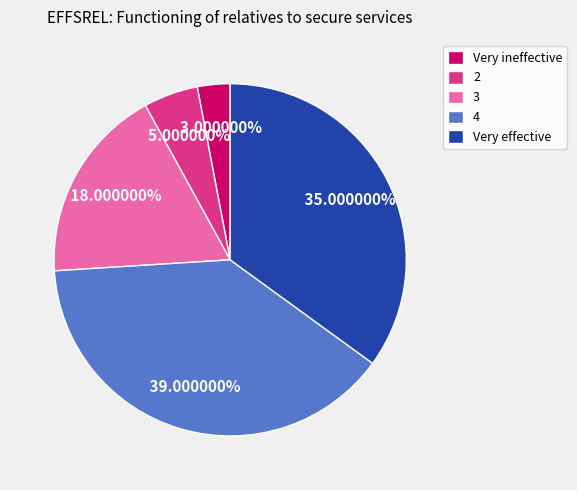

To the nearest percent, what percentage of the pie is Very effective?

35%